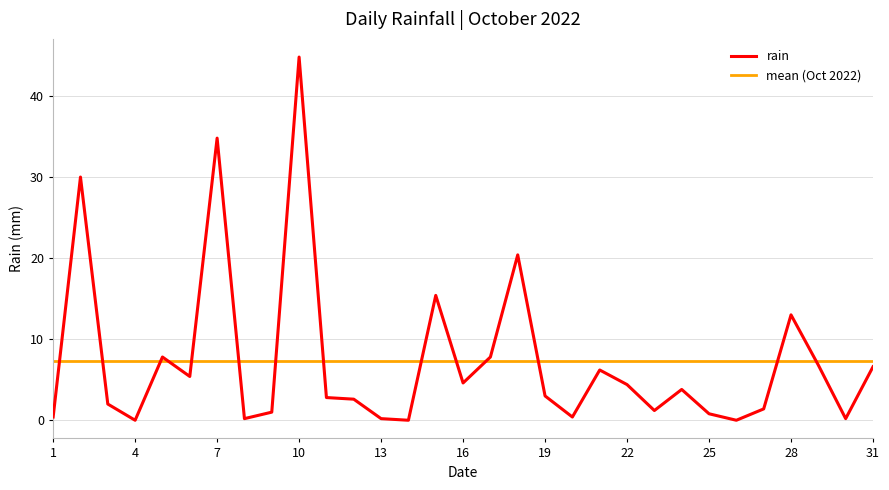

What is the highest value of the rain series?

44.8